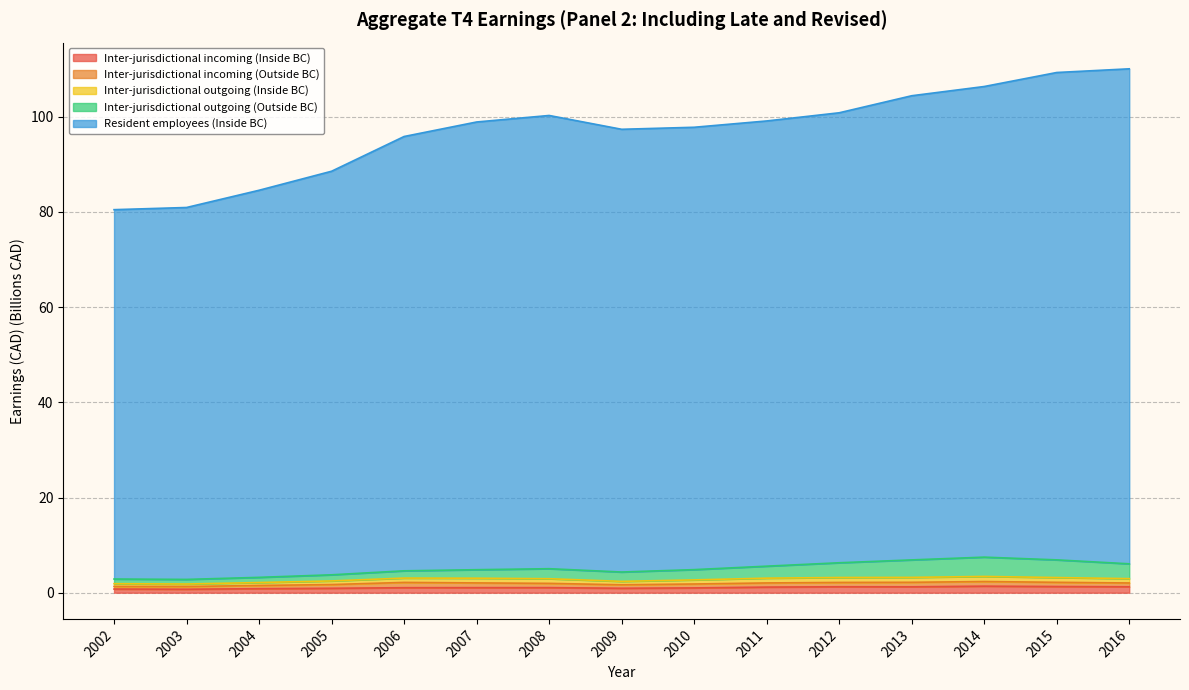

At which label does Inter-jurisdictional outgoing (Inside BC) reach its minimum?

2003